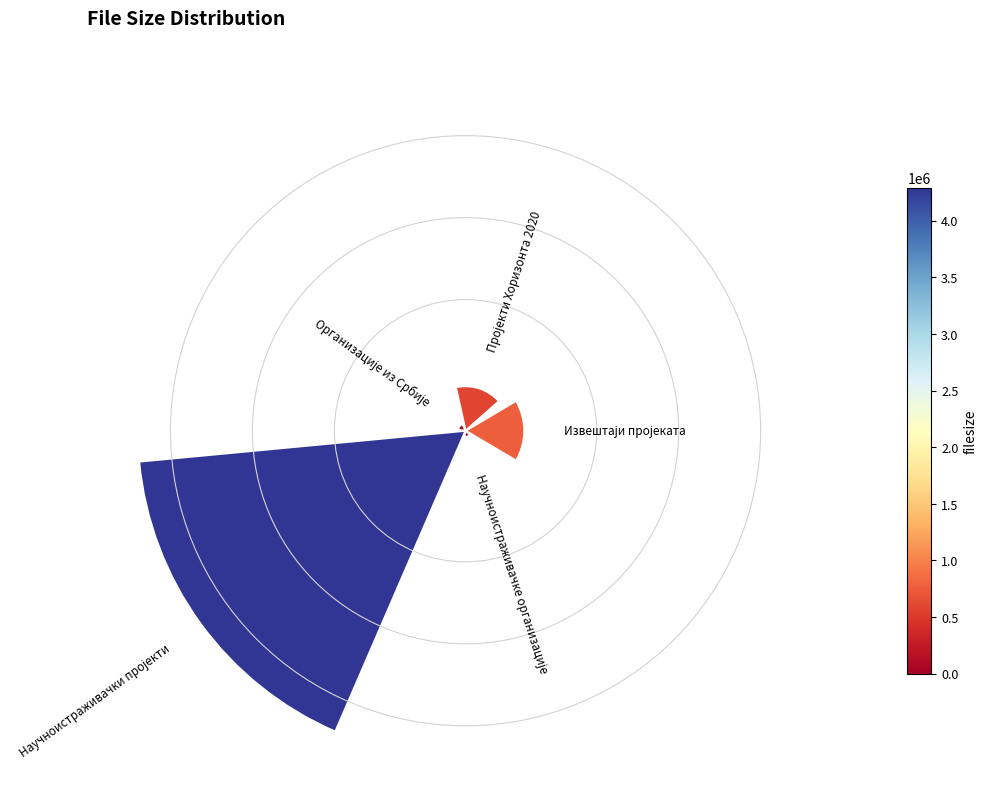

To the nearest percent, what is the average slice percentage?

20%